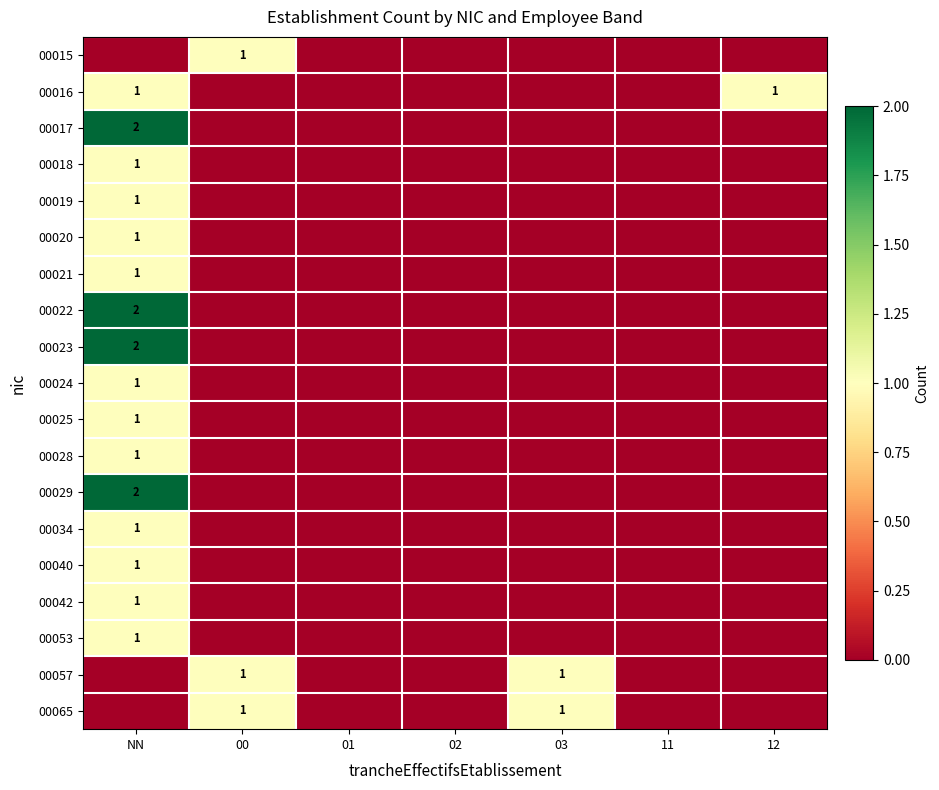

How many data points in 00065 are above 0?

2